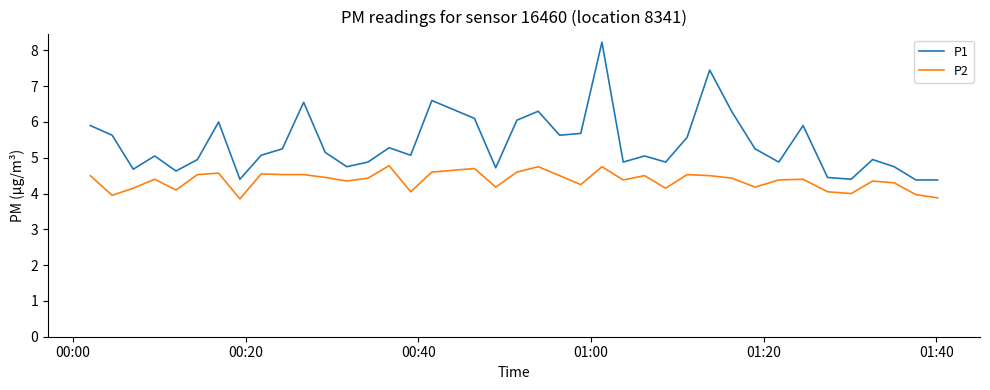

True or false: P2 has more than 1 points higher than both neighbors.

True